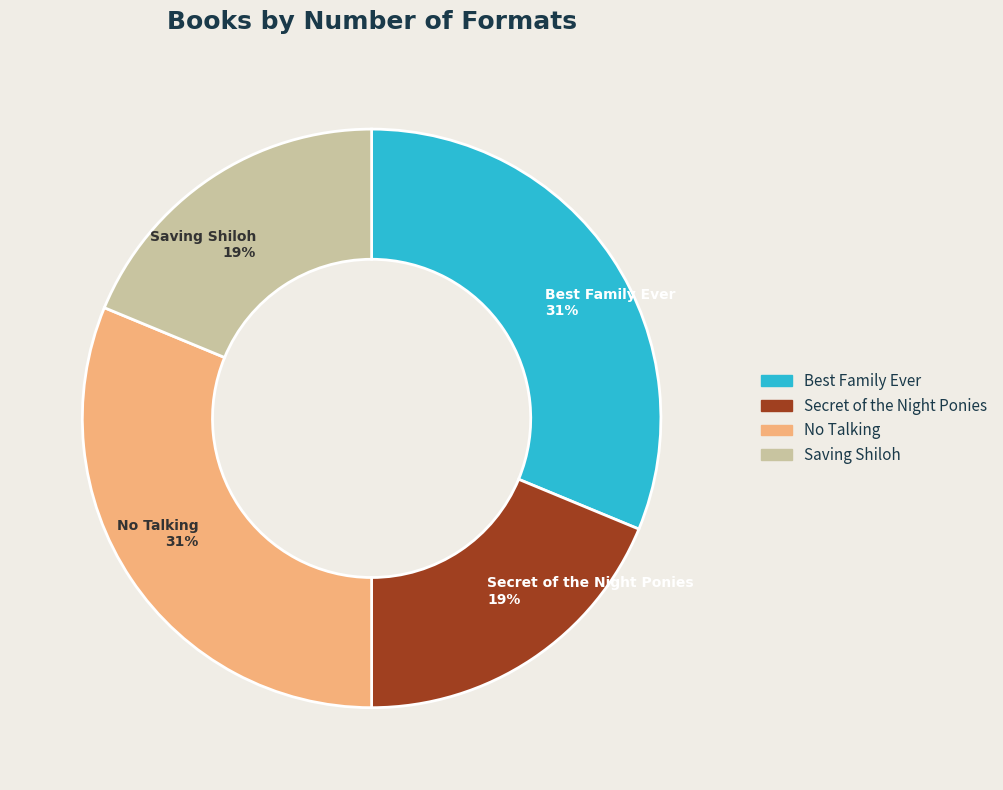

To the nearest percent, what is the combined percentage of Secret of the Night Ponies and No Talking?

50%